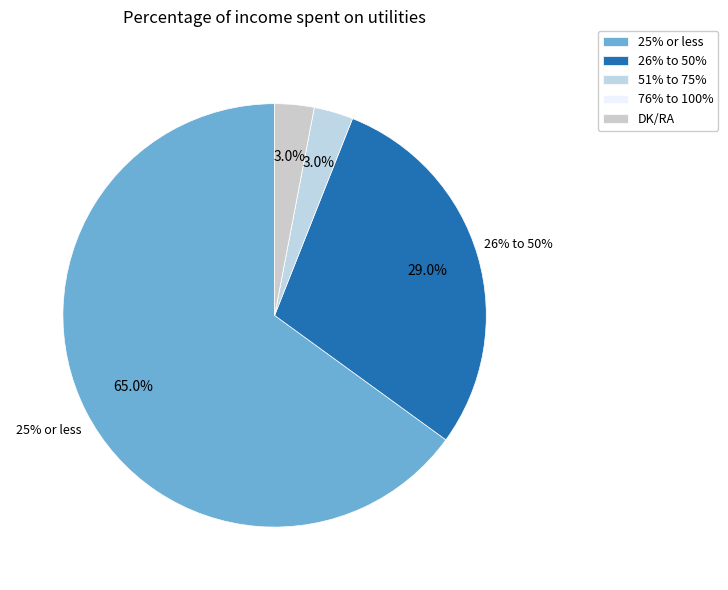

To the nearest percent, what percentage of the pie is 26% to 50%?

29%